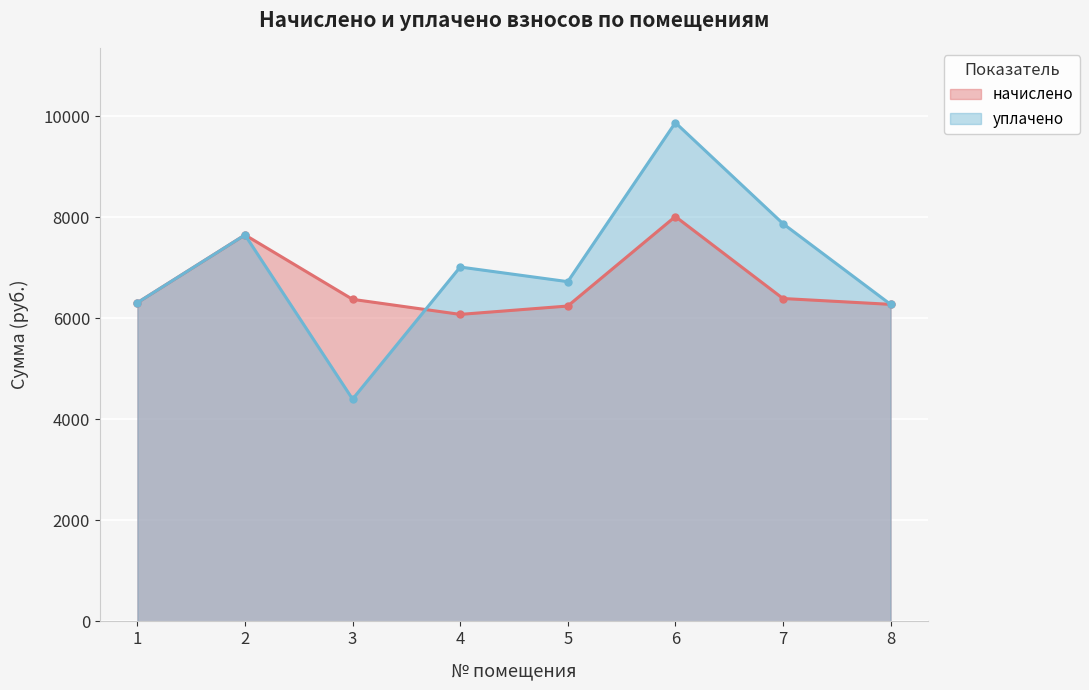

Which series changed the most between 1 and 4?

уплачено